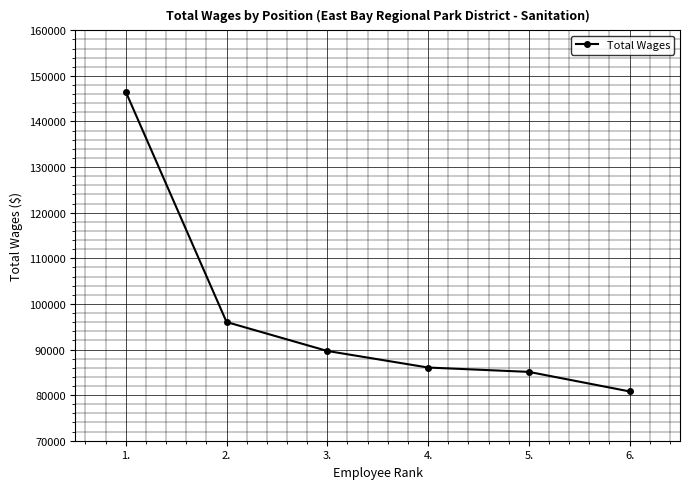

What is the label of the 6th point from the right?

1.